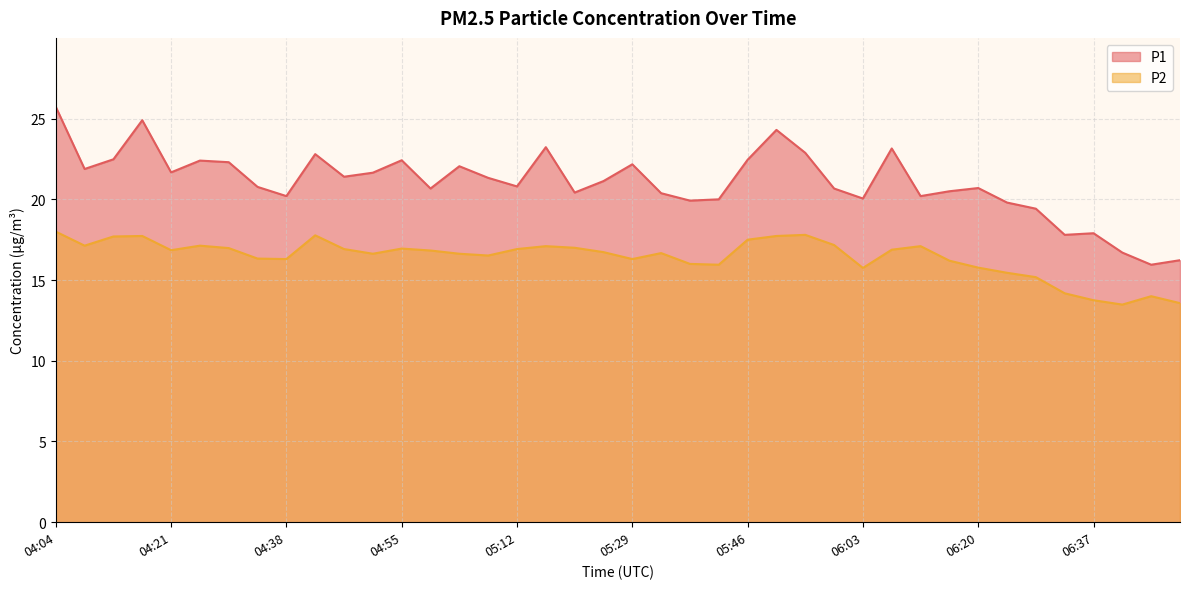

What is the label of the 32nd point from the right?

04:38